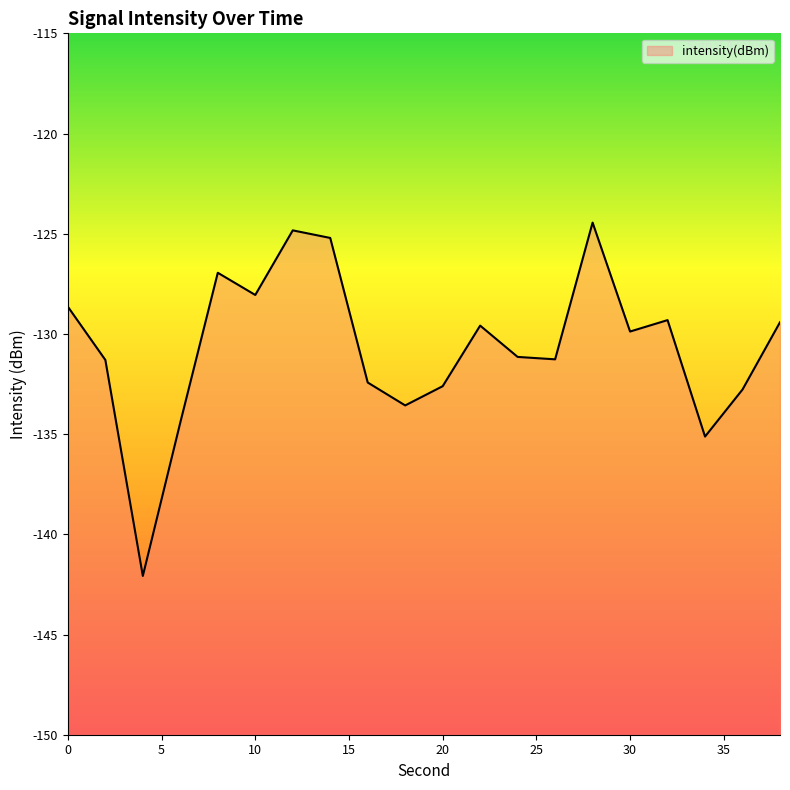

How many lines are shown in the chart?

1